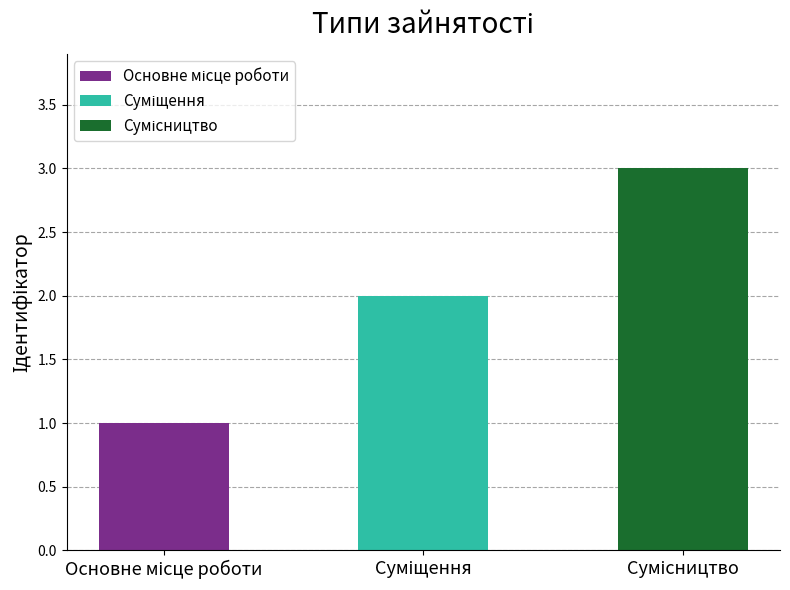

The value at Основне місце роботи is 1. True or false?

True